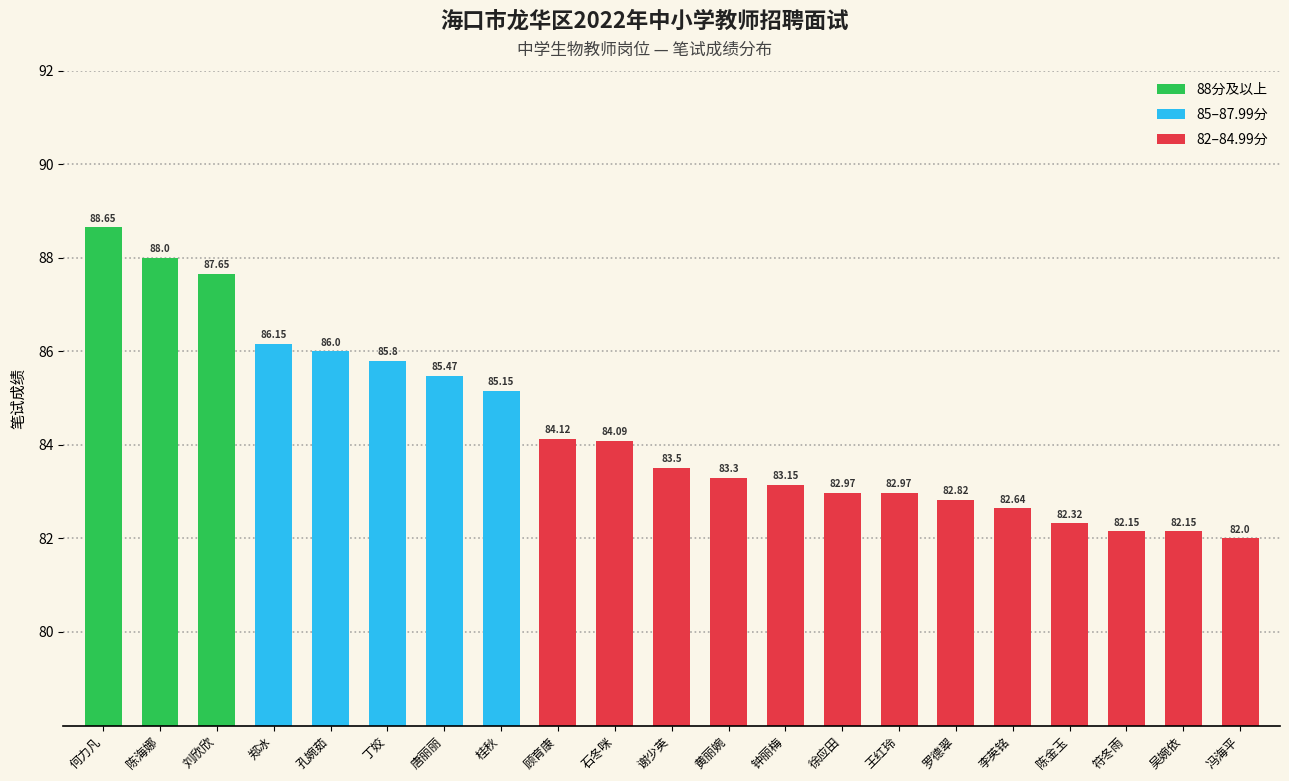

Which label corresponds to the largest value in the chart?

何力凡